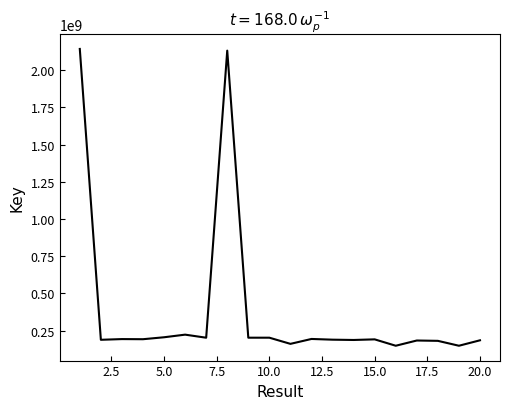

What is the difference between the maximum and minimum values?

1994234465